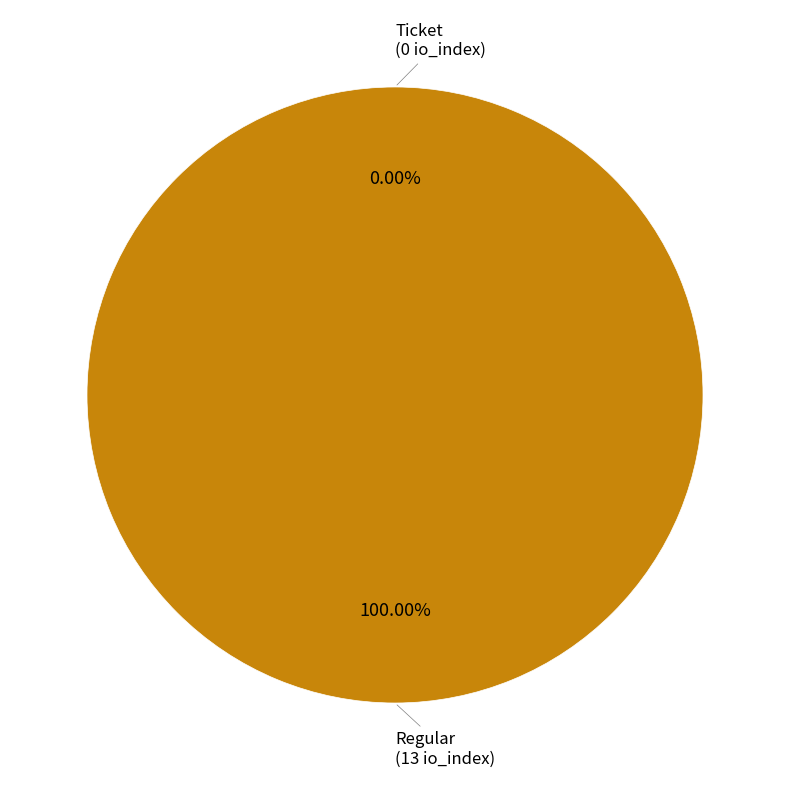

How many slices are in this pie chart?

2